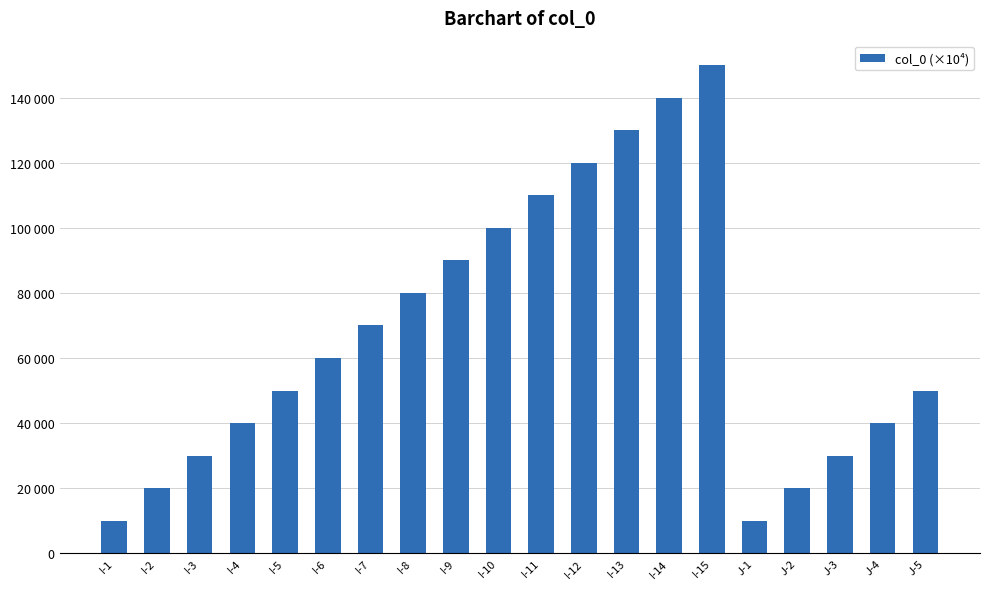

What is the difference between the second highest and minimum values?

130000